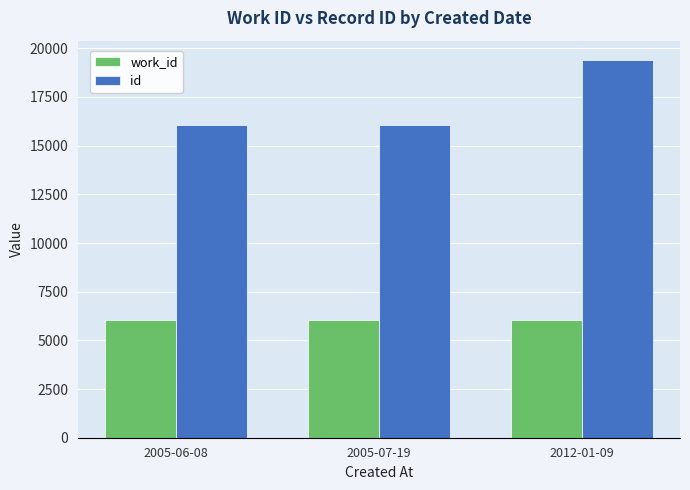

What is the average value of the id series?

17184